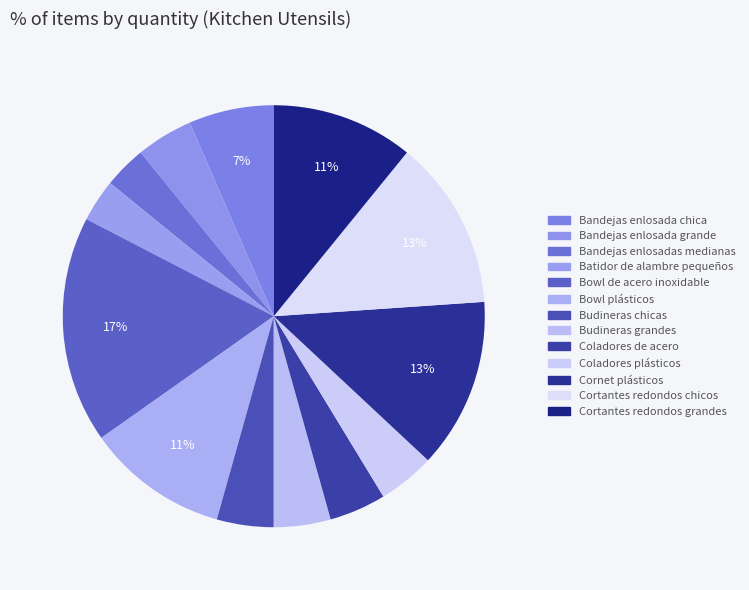

To the nearest percent, what is the combined percentage of Bowl de acero inoxidable and Bandejas enlosadas medianas?

21%